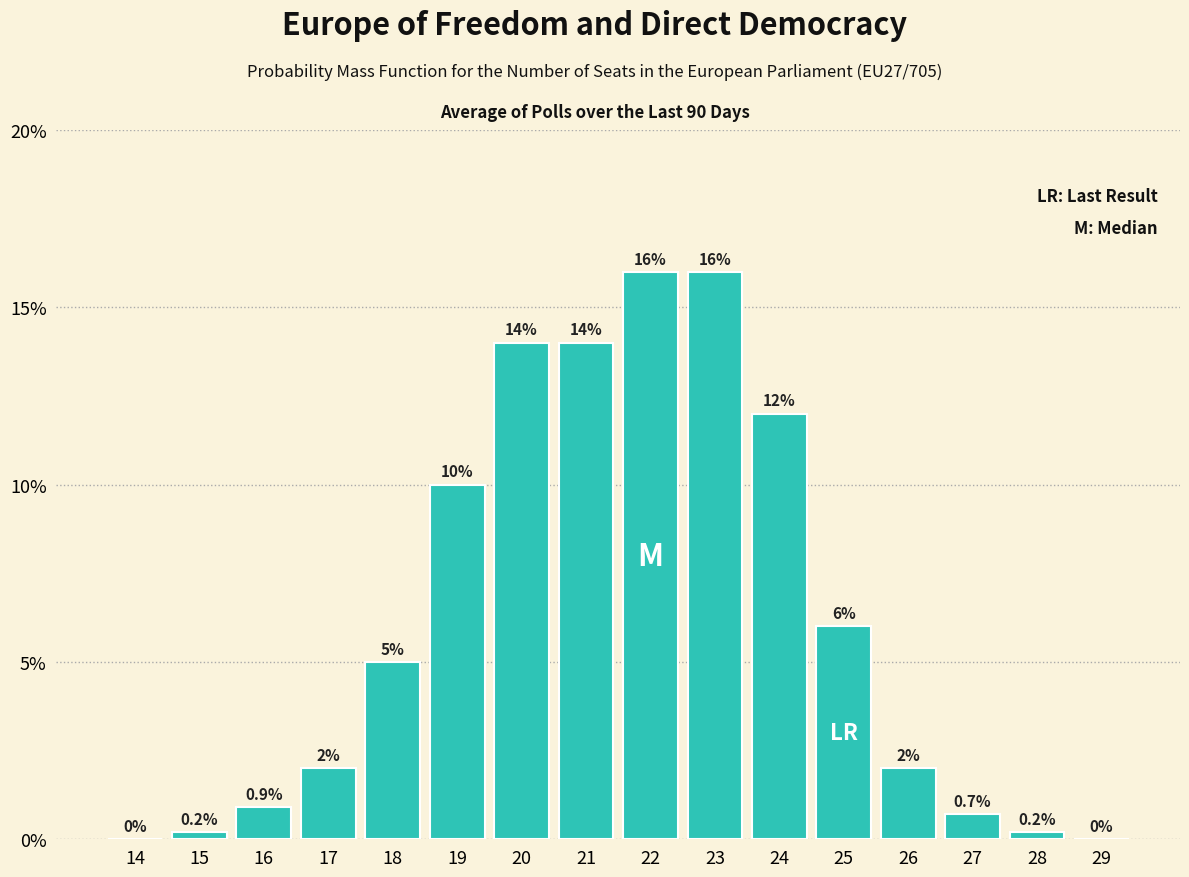

Reading right to left, list all the values displayed in this chart.

29=0.0	28=0.2	27=0.7	26=2.0	25=6.0	24=12.0	23=16.0	22=16.0	21=14.0	20=14.0	19=10.0	18=5.0	17=2.0	16=0.9	15=0.2	14=0.0